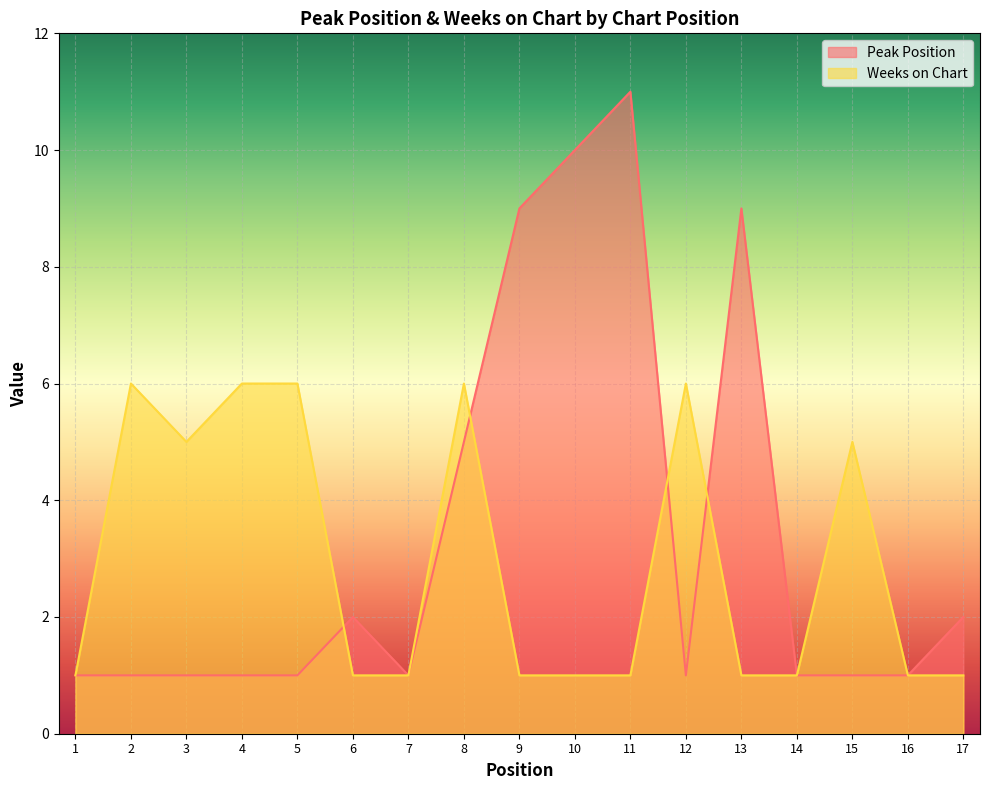

What is the difference between the highest and lowest values at 6?

1